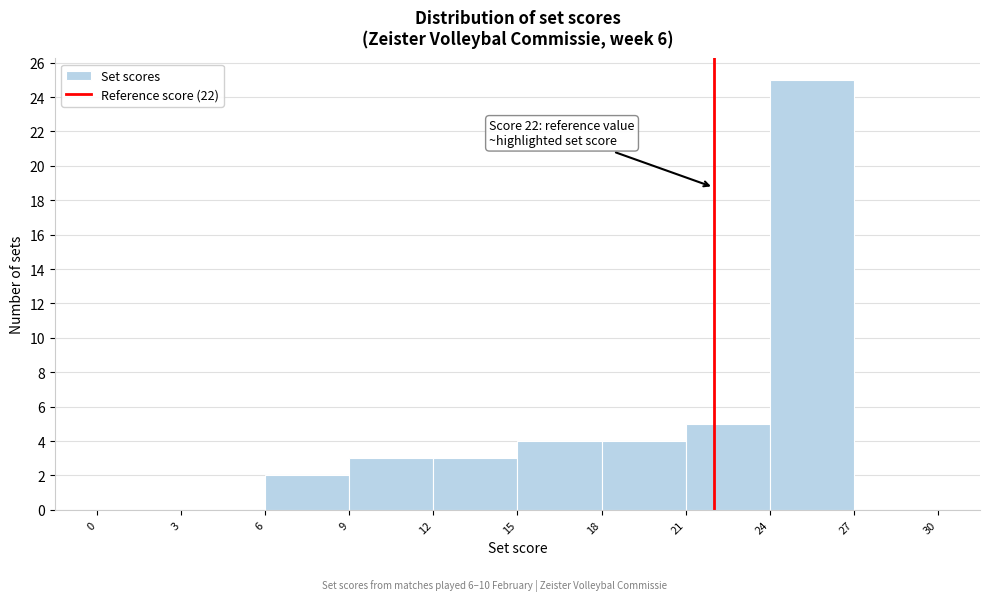

Which range on the x-axis has the tallest bar?

24 to 27